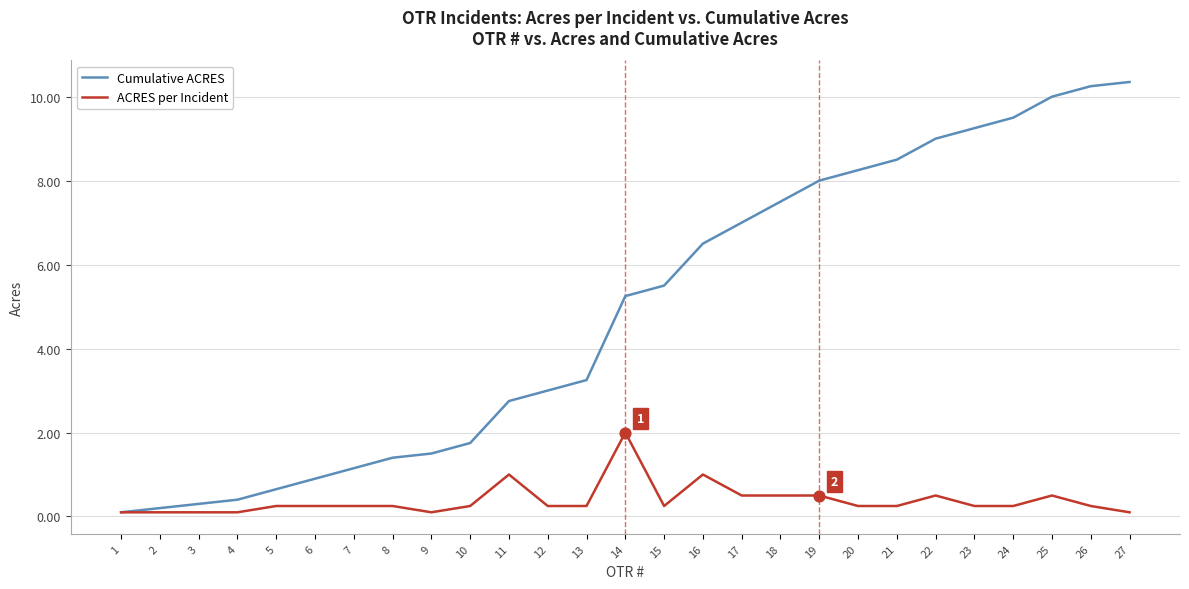

At how many categories does at least one series exceed 4?

14